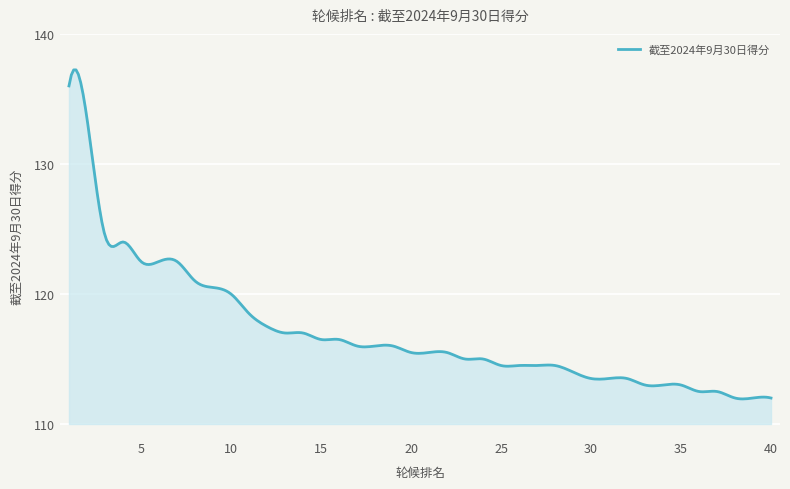

Does the chart display data point markers on the line(s)?

No